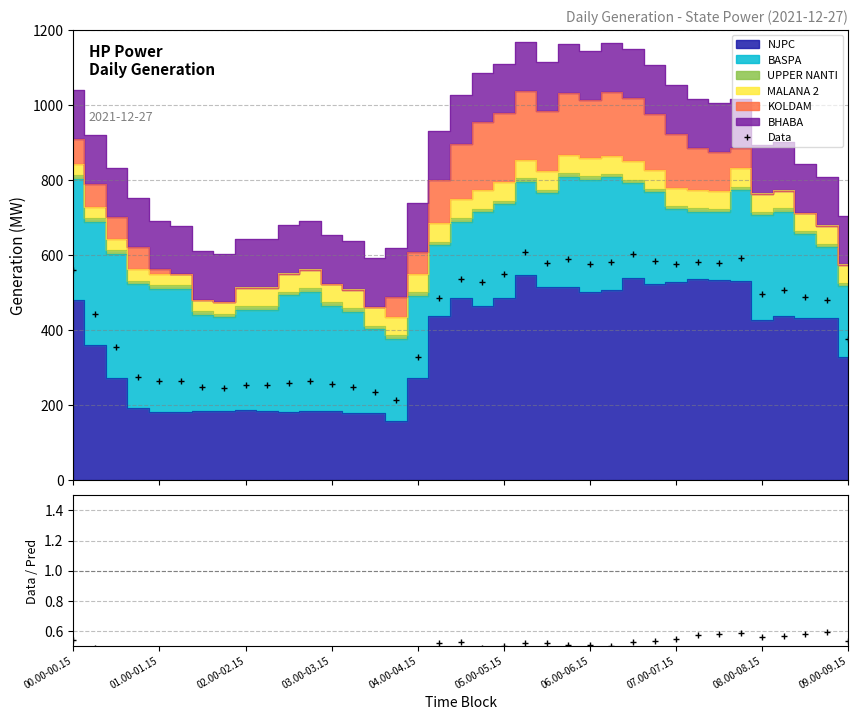

What is the average value of the Data/Pred series?

0.5